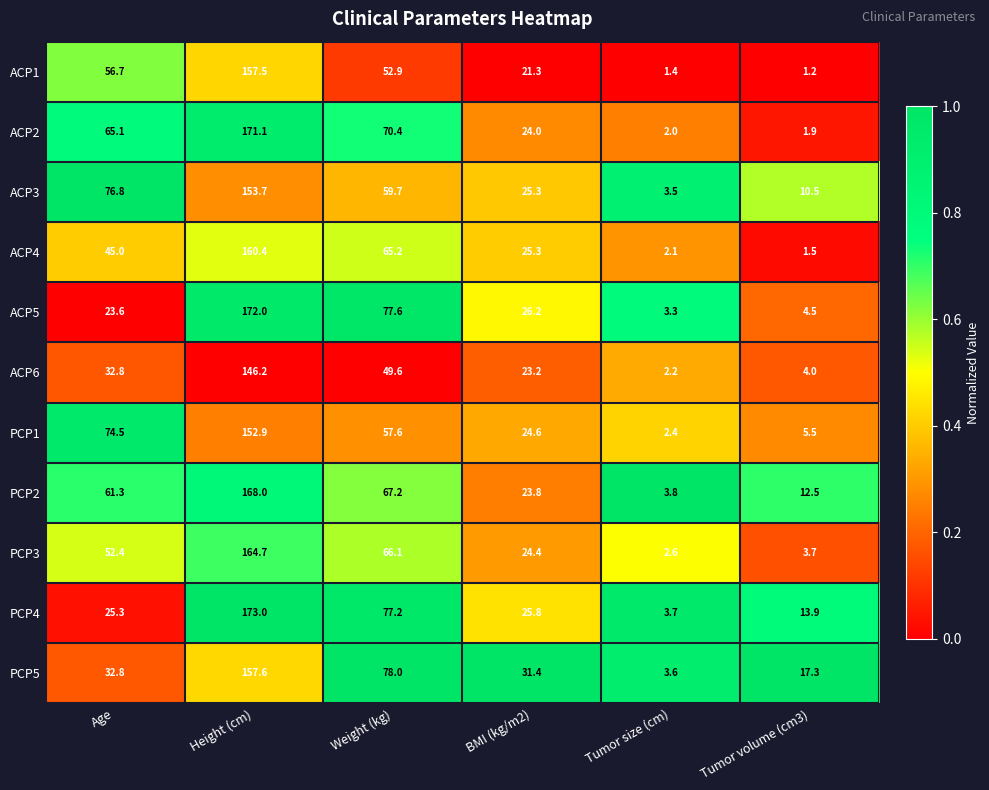

Which series changed the most between Age and Height (cm)?

ACP5